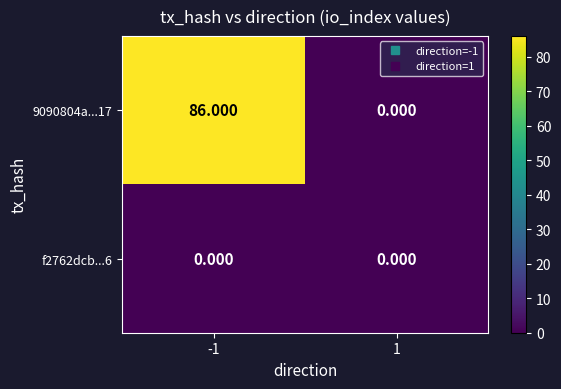

How many values in 9090804a...17 are above zero?

1